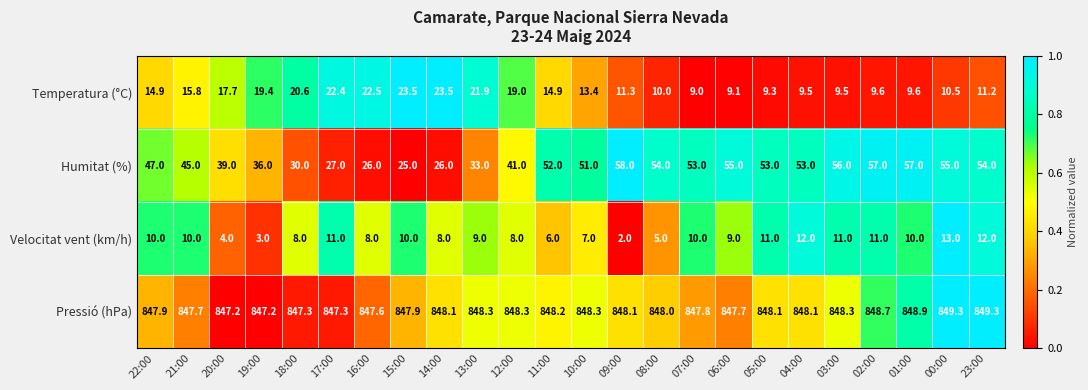

At which category does the chart reach its minimum across all series?

09:00